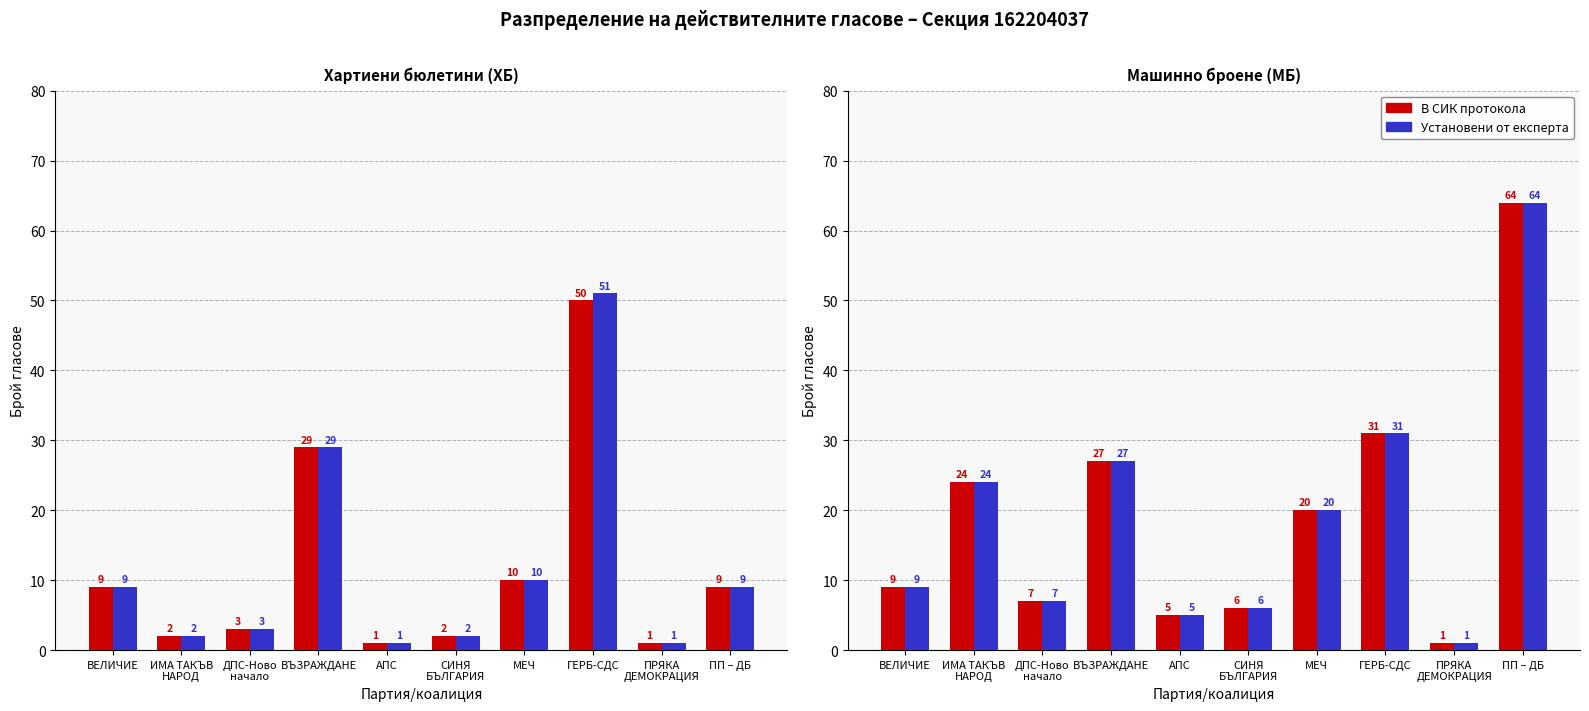

Reading right to left, extract all data points from this chart.

В СИК прот. (ХБ): 9	1	50	10	2	1	29	3	2	9
Установени от експерта (ХБ): 9	1	51	10	2	1	29	3	2	9
В СИК прот. (МБ): 64	1	31	20	6	5	27	7	24	9
Установени от експерта (МБ): 64	1	31	20	6	5	27	7	24	9